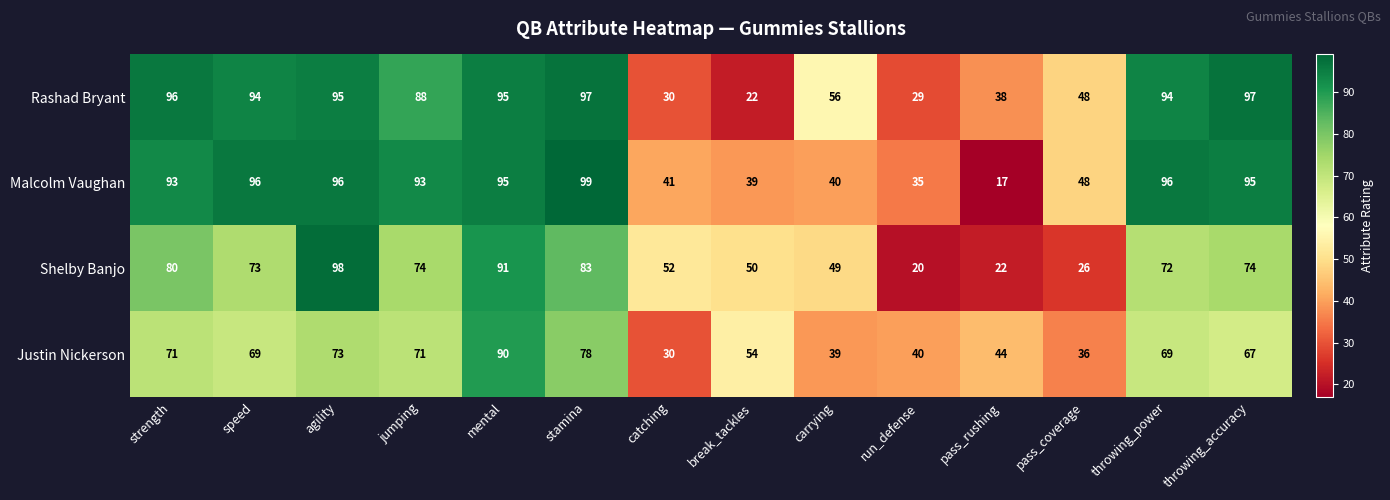

At which category is the sum across all series the highest?

mental